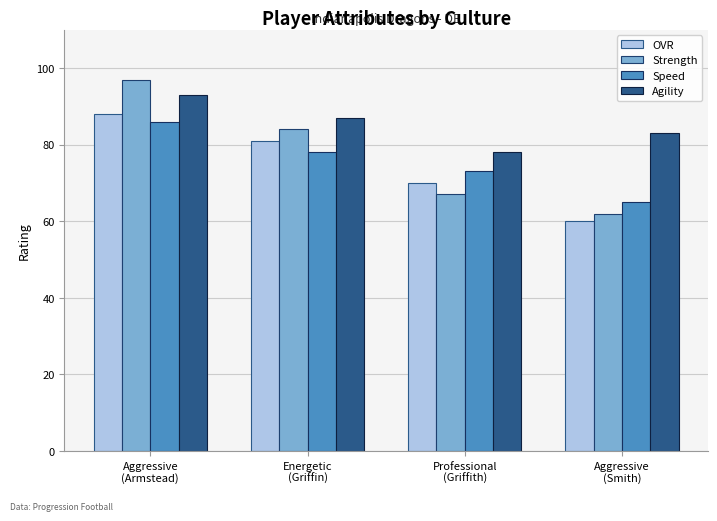

Which series changed the most between Energetic
(Griffin) and Aggressive
(Smith)?

Strength